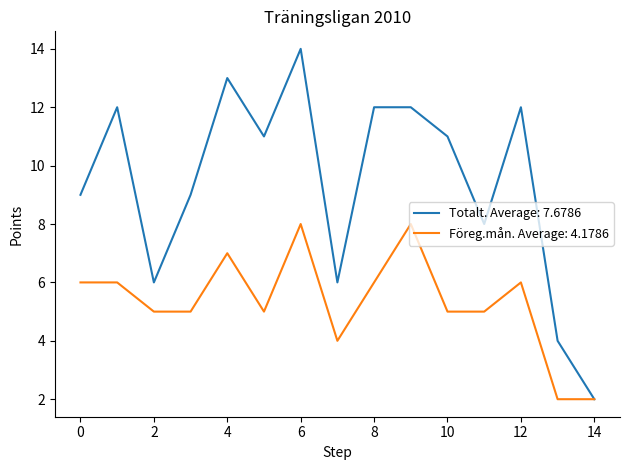

What are all the series names shown in the legend?

Totalt. Average: 7.6786, Föreg.mån. Average: 4.1786